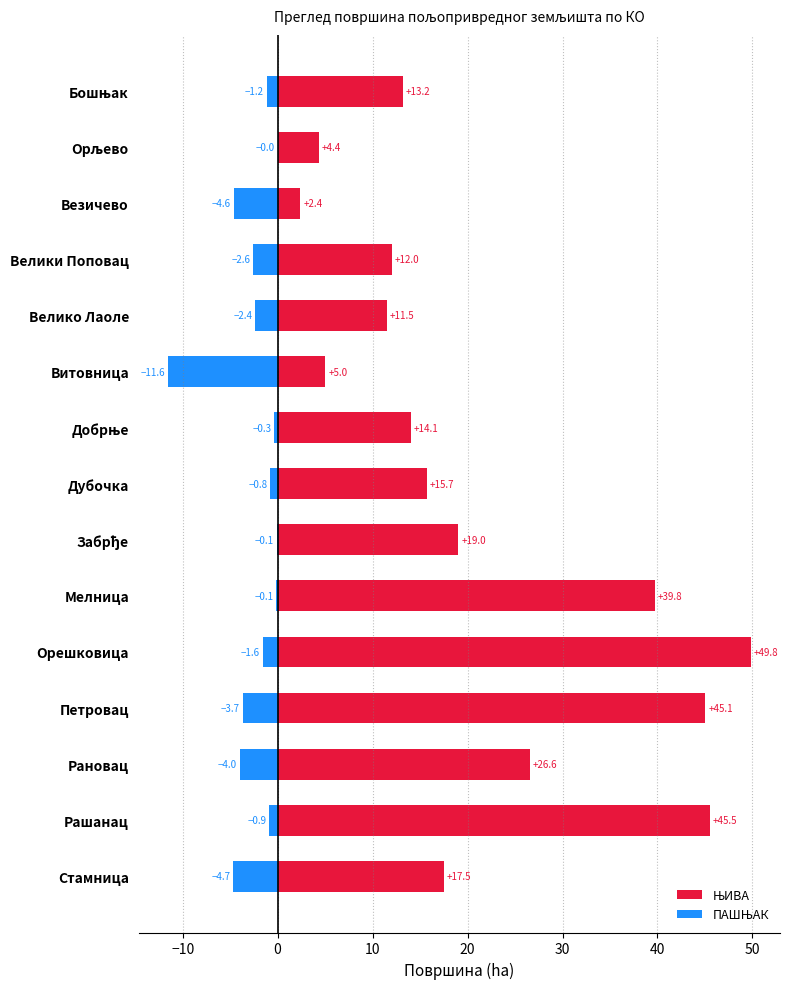

The value of ЊИВА at Стамница is 29.7. True or false?

False